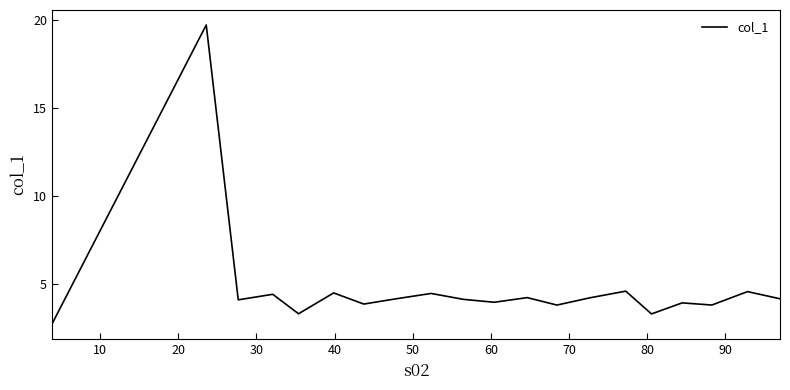

What is the minimum value shown in the chart?

2.7